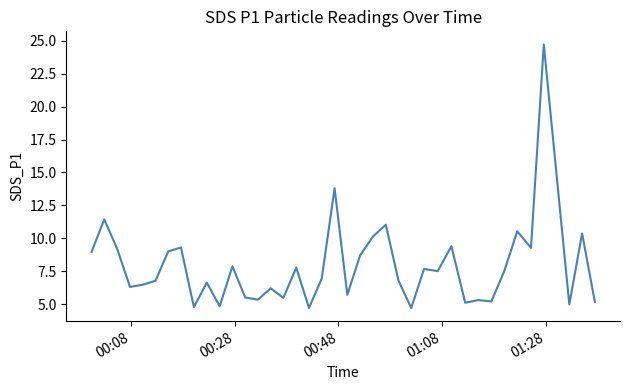

What is the difference between the maximum and minimum values?

20.0